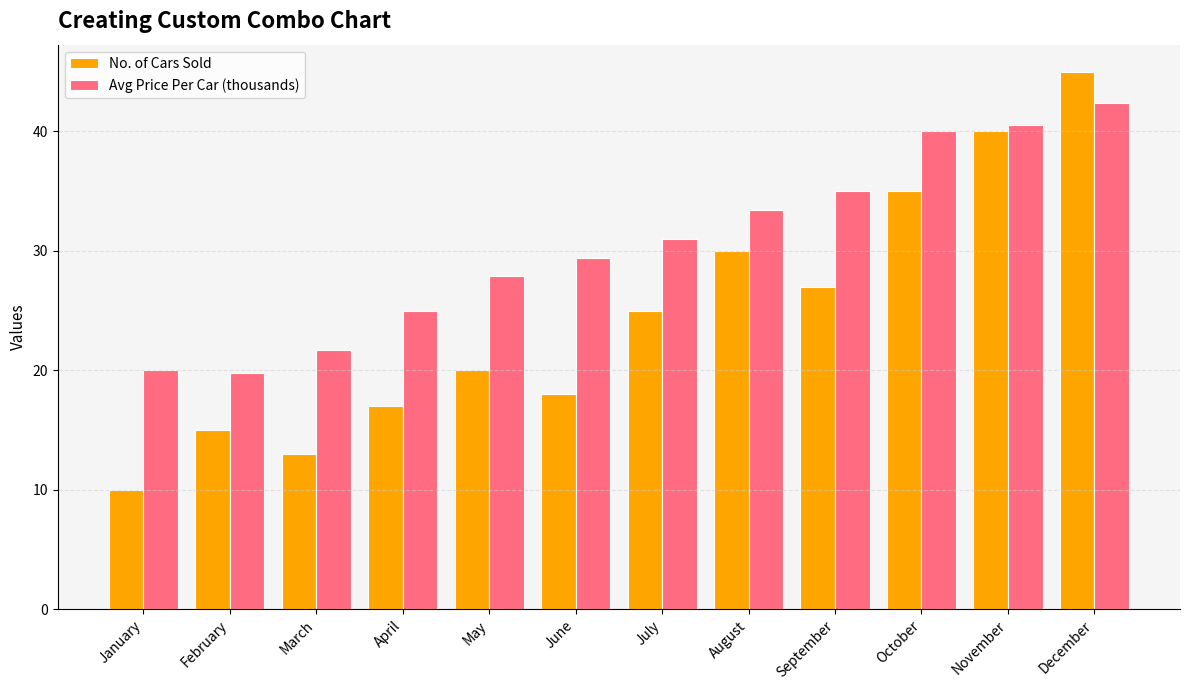

Between August and September, which series saw the biggest shift?

No. of Cars Sold